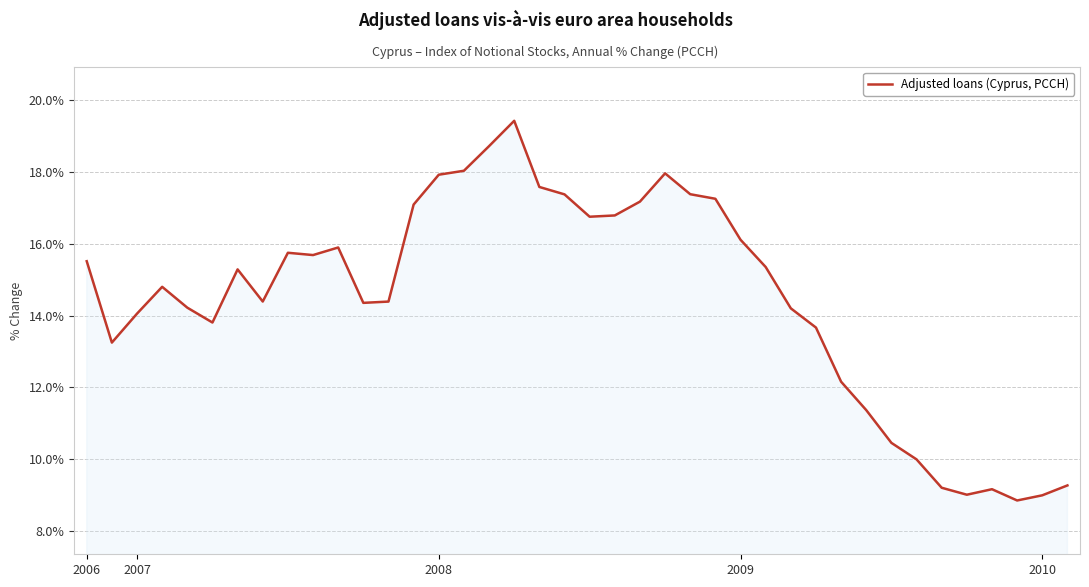

What is the difference between the maximum and minimum values?

10.6